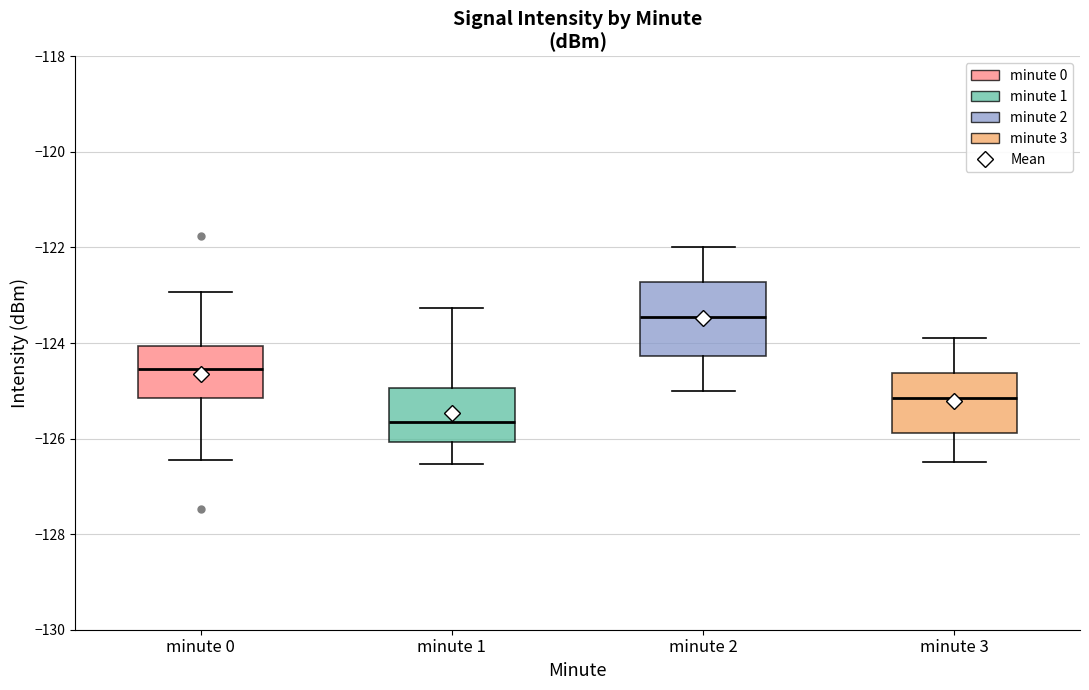

Which box's median line is the lowest?

minute 1